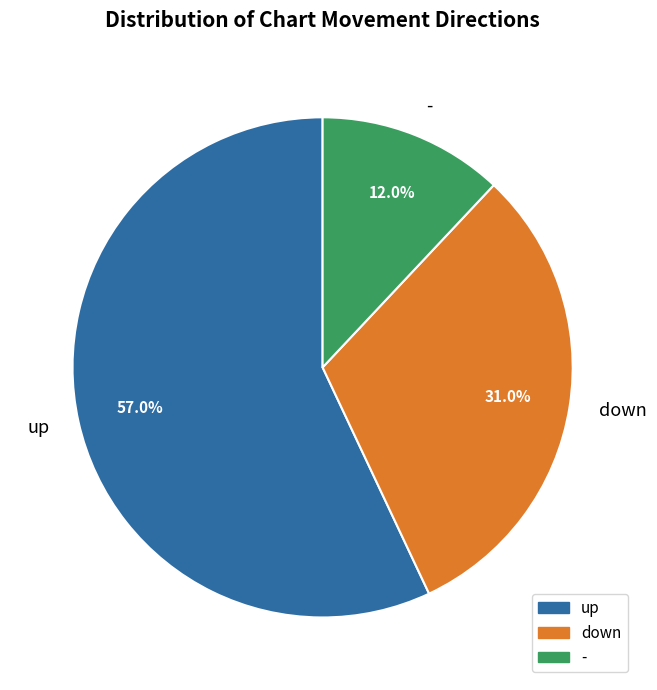

To the nearest percent, what portion does - represent?

12%